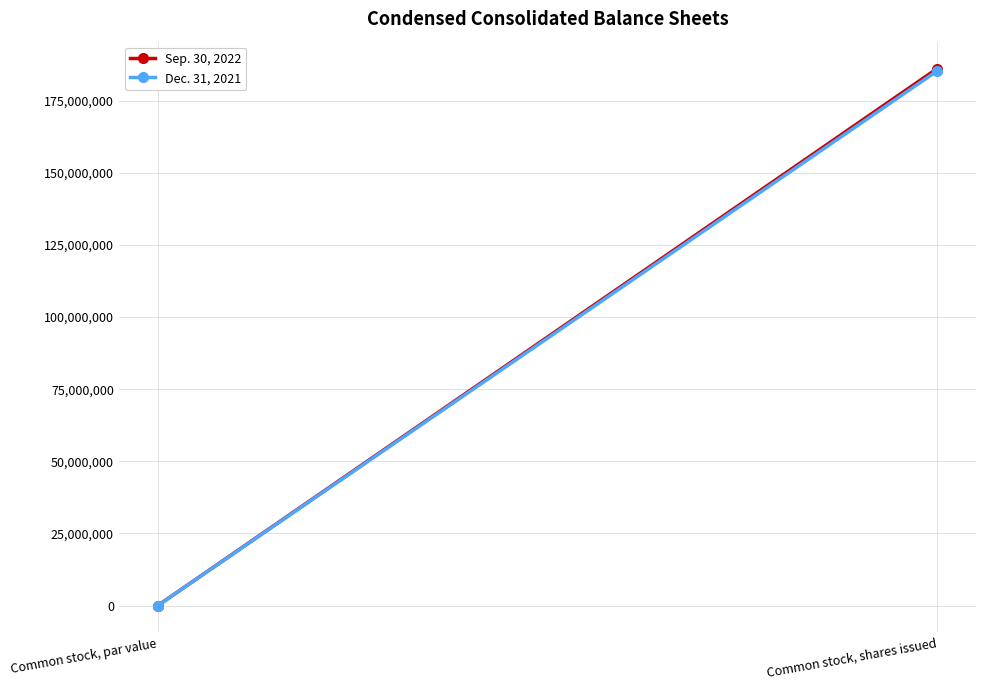

True or false: Sep. 30, 2022 has a value of 186100000.0 at Common stock, shares issued.

True